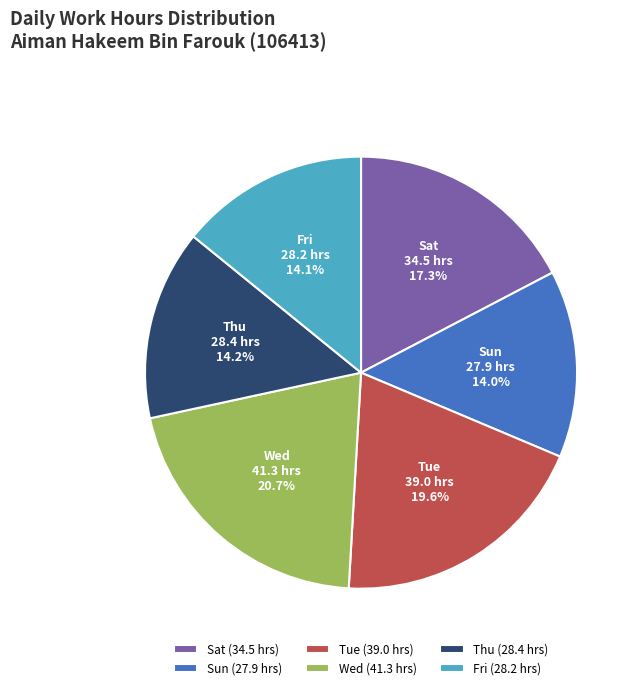

To the nearest percent, what is the combined percentage of Wed and Tue?

40%